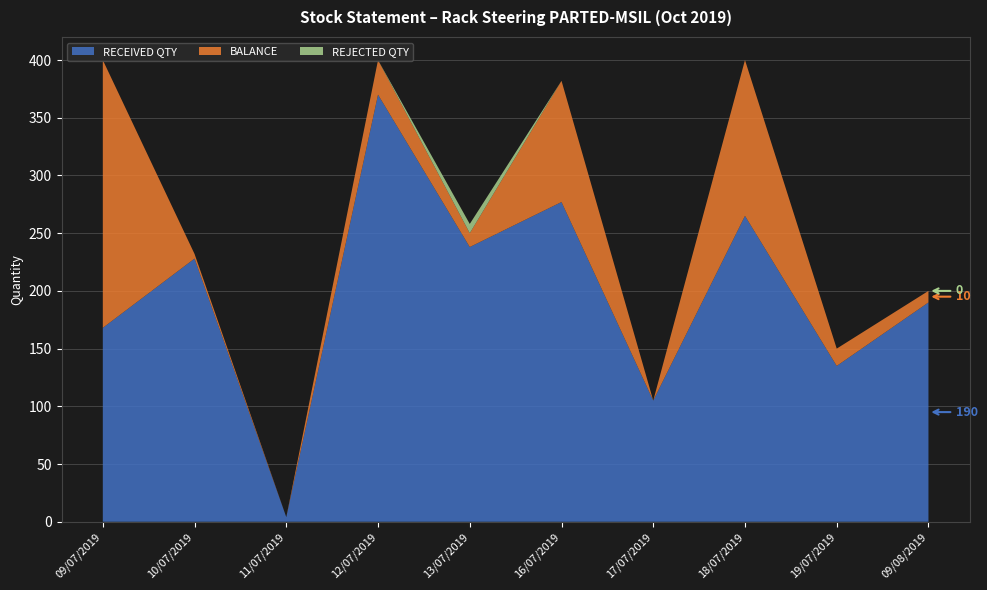

Reading left to right, transcribe all the data shown in this chart.

RECEIVED QTY: 168	228	4	370	238	277	105	265	135	190
BALANCE: 232	4	0	30	12	105	0	135	15	10
REJECTED QTY: 0	0	0	0	8	0	0	0	0	0